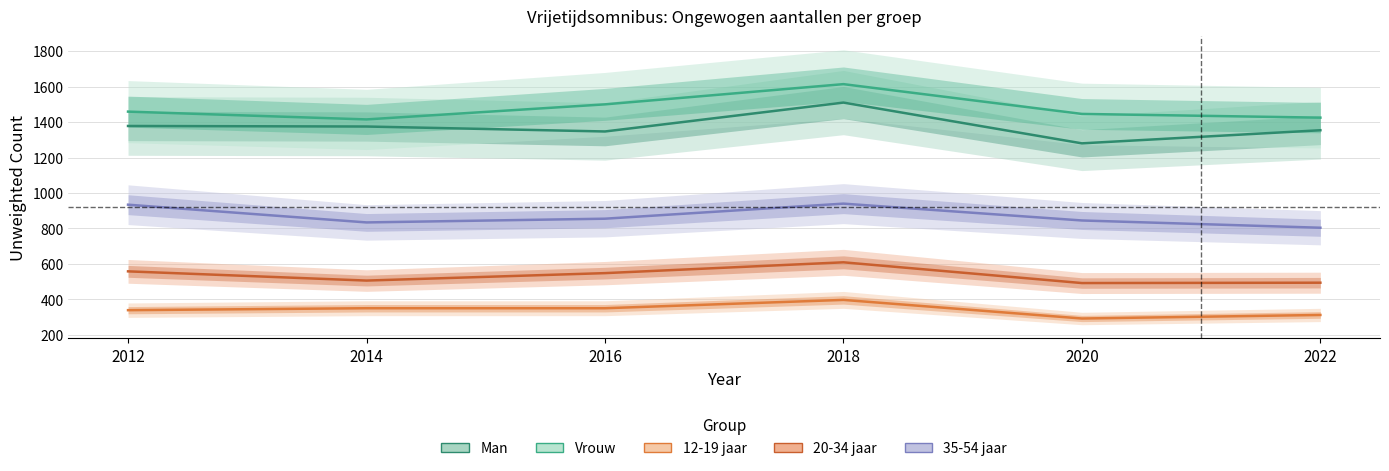

At which label does Man reach its peak?

2018